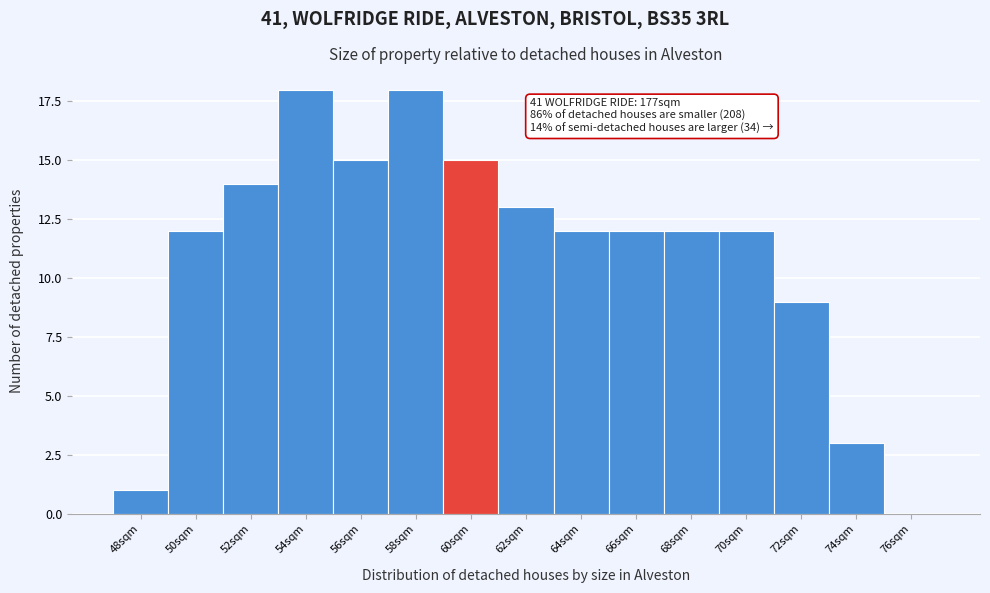

Reading left to right, extract all data points from this chart.

48sqm=1	50sqm=12	52sqm=14	54sqm=18	56sqm=15	58sqm=18	60sqm=15	62sqm=13	64sqm=12	66sqm=12	68sqm=12	70sqm=12	72sqm=9	74sqm=3	76sqm=0